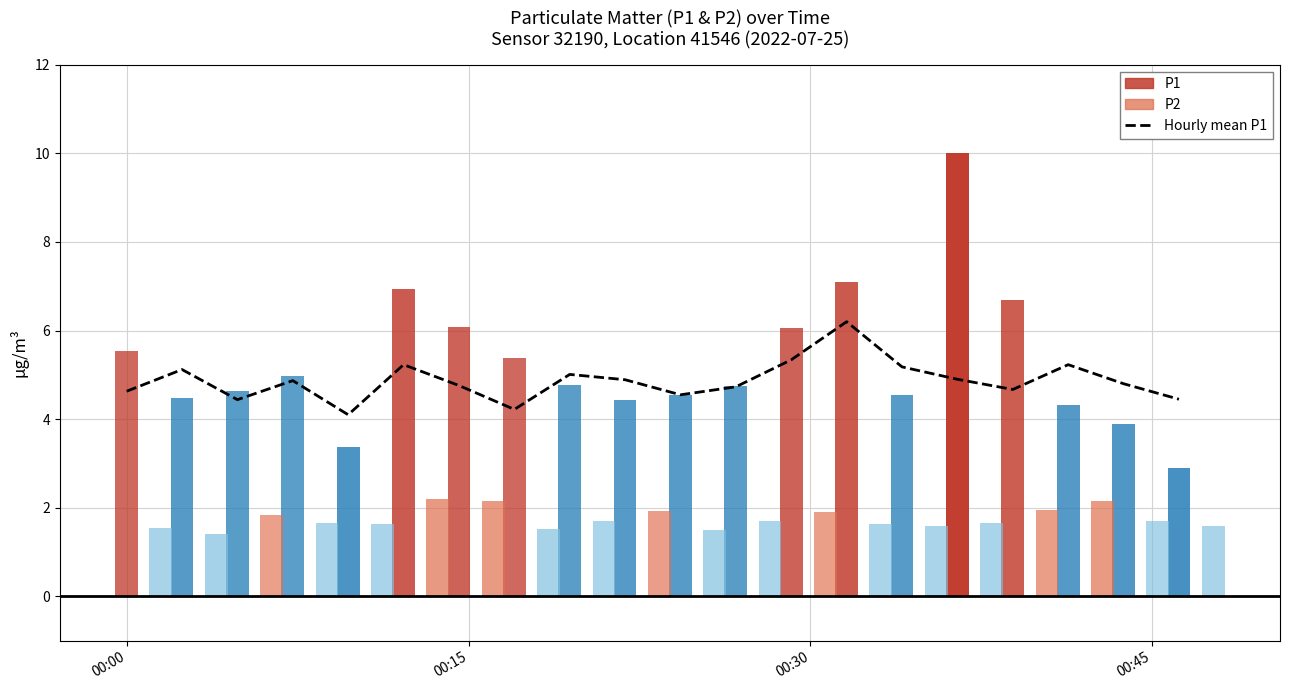

The value at 8 is 7.1. True or false?

False